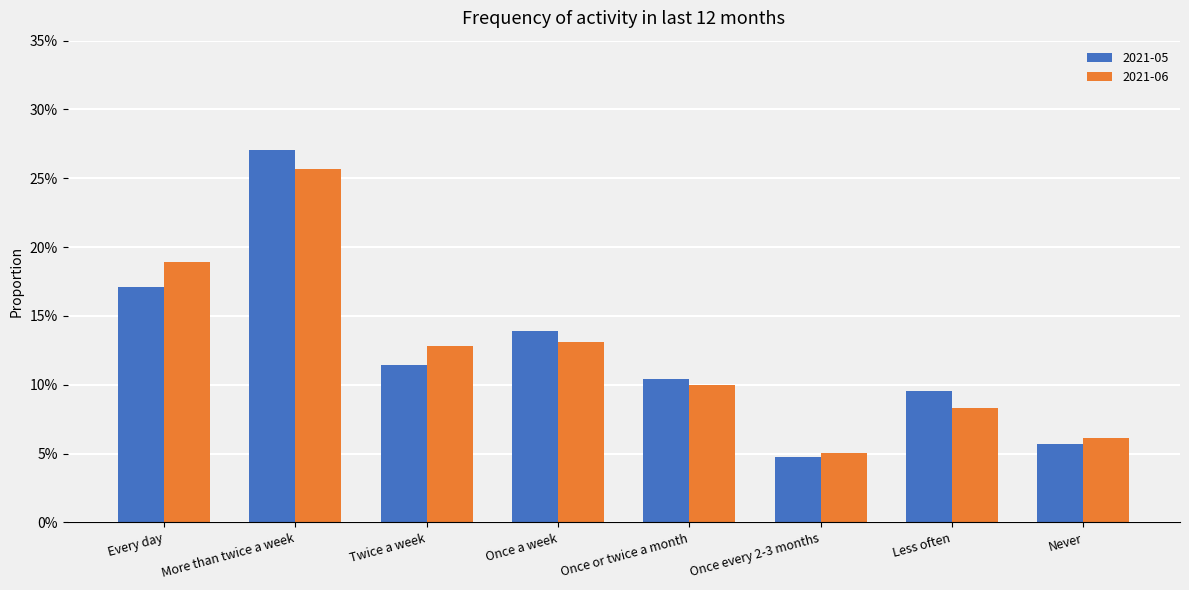

What is the sum of all 2021-06 values?

1.0